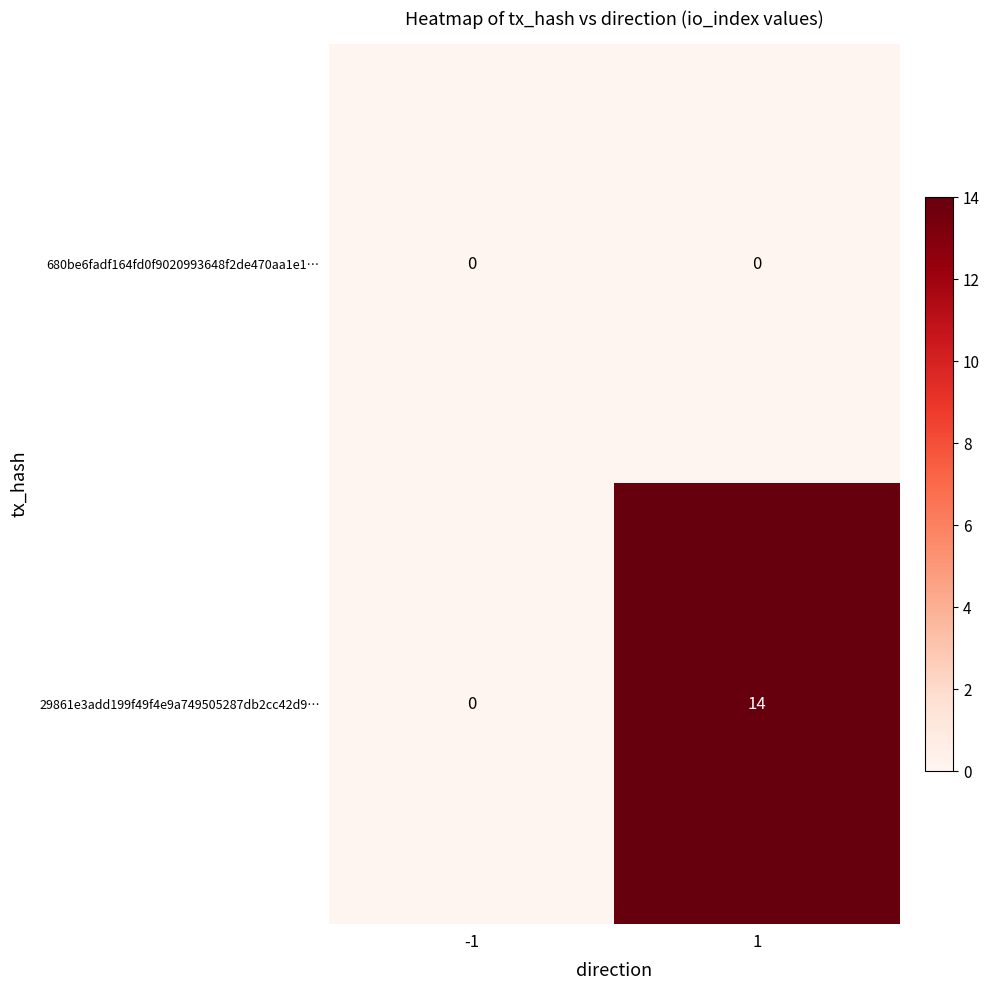

Which series has the largest range (max minus min)?

29861e3add199f49f4e9a749505287db2cc42d9…